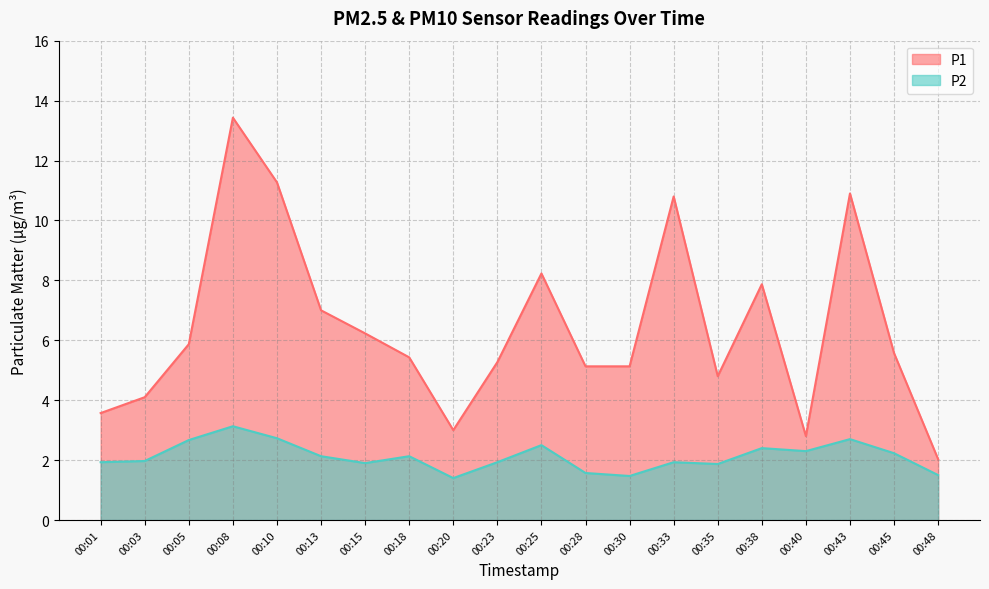

Does the chart have visible grid lines?

Yes